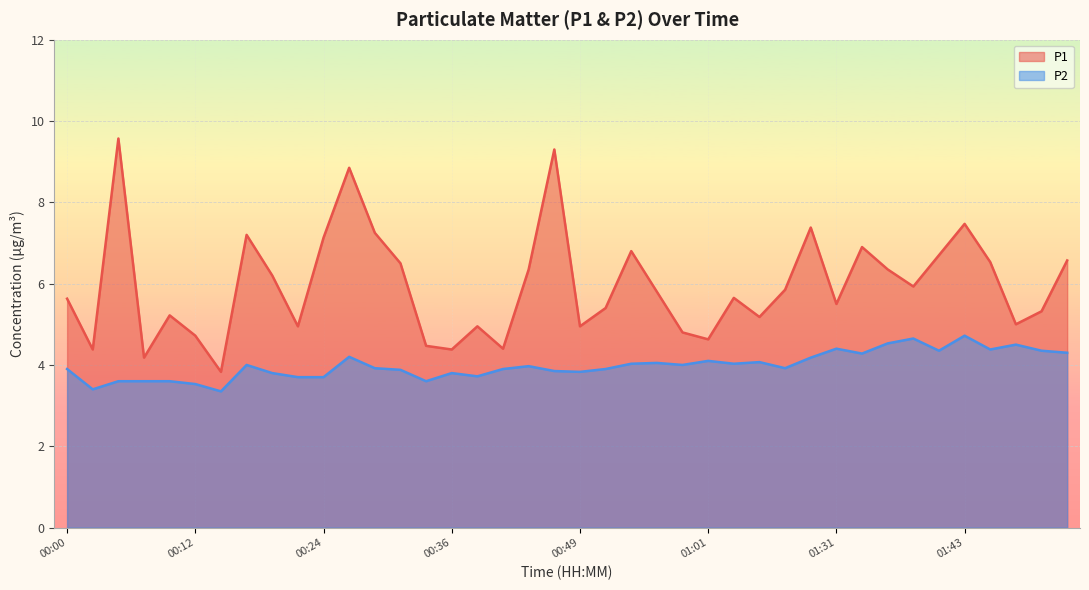

List the series in order of their overall mean, lowest first.

P2, P1